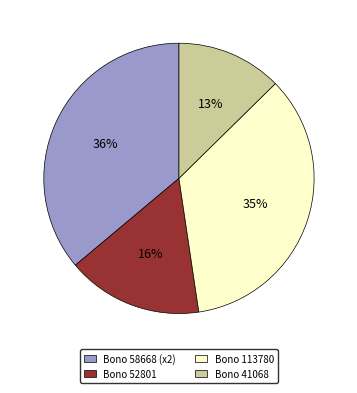

What percentage is the Bono 113780 slice, to the nearest percent?

35%